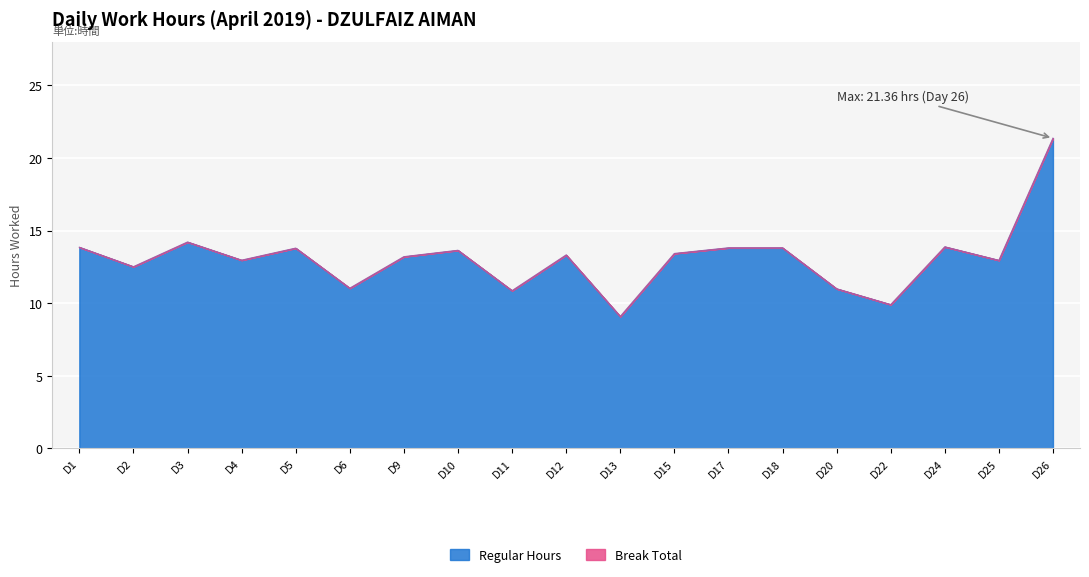

What is the greatest value displayed?

21.4